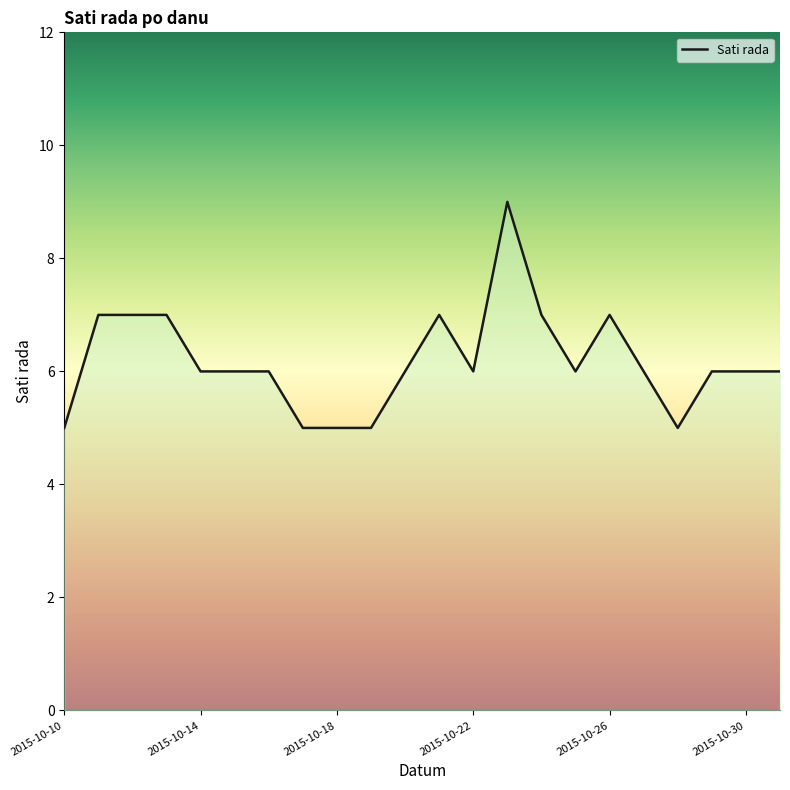

What is the maximum value shown in the chart?

9